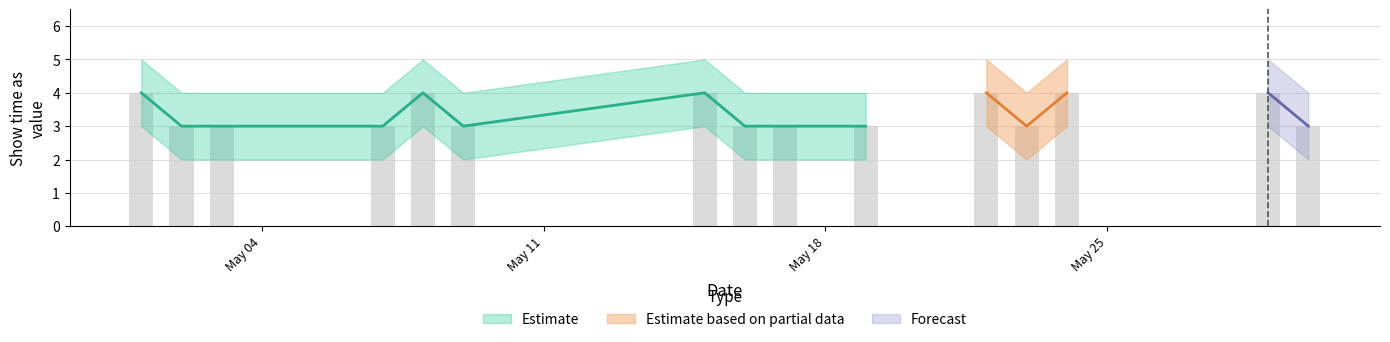

What is the label of the 4th bar from the left?

5/7/2015